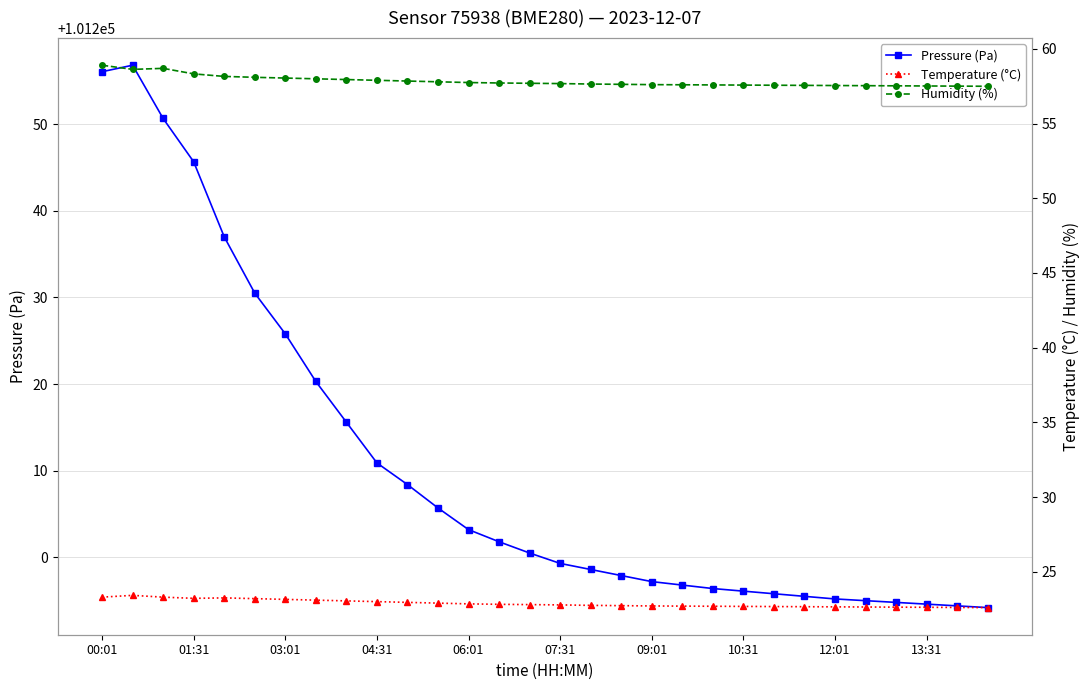

At which category does the chart reach its minimum across all series?

29